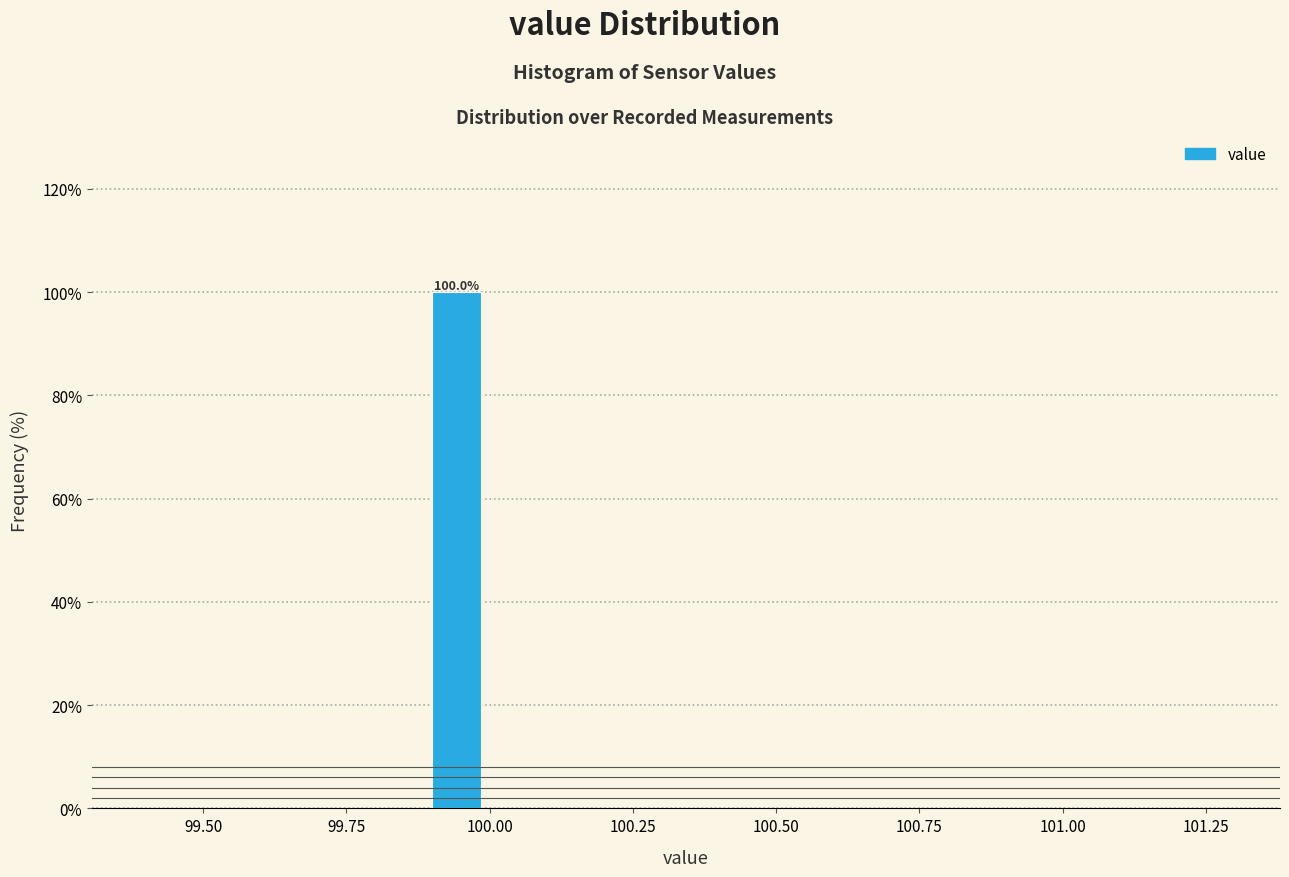

Read against the x-axis, roughly where is the centre of the tallest bar?

99.95